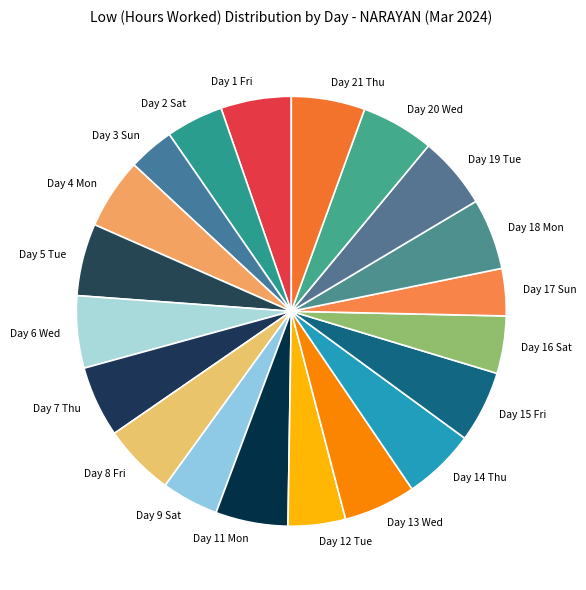

Is the sum of Day 5 Tue and Day 4 Mon greater than half?

No